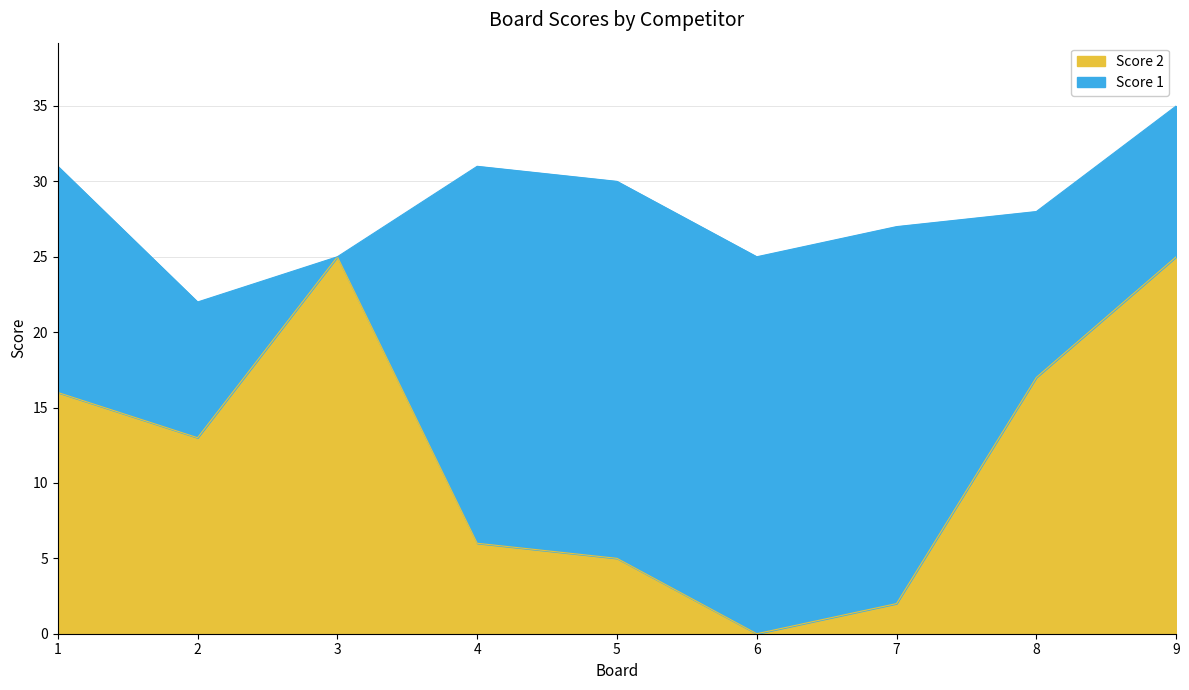

How many lines are shown in the chart?

2